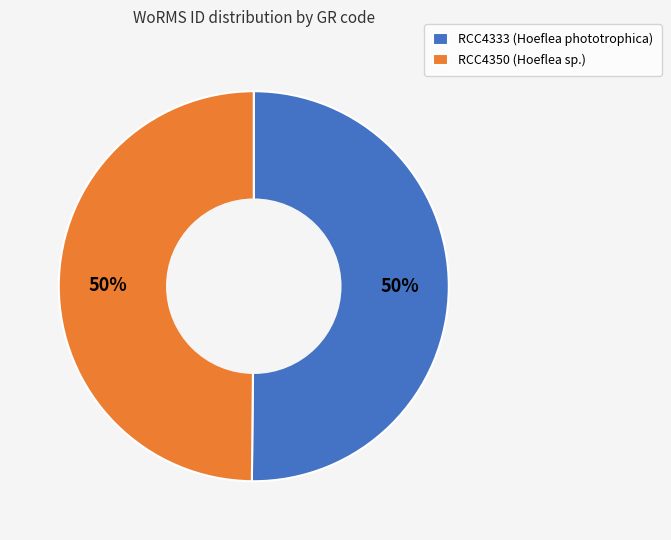

To the nearest percent, what is the combined percentage of RCC4350 (Hoeflea sp.) and RCC4333 (Hoeflea phototrophica)?

100%